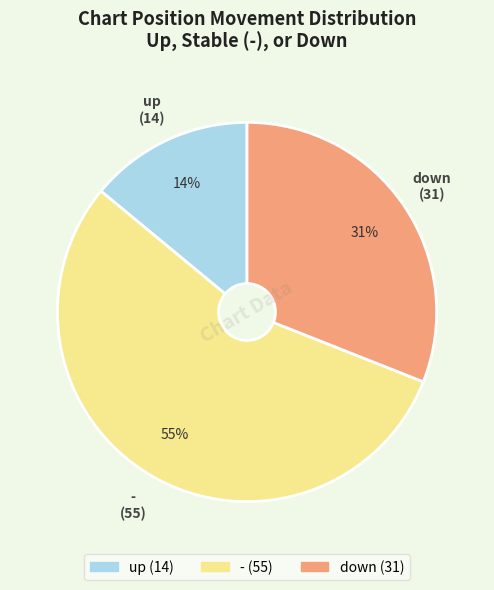

Combined, do up and - account for over 50%?

Yes